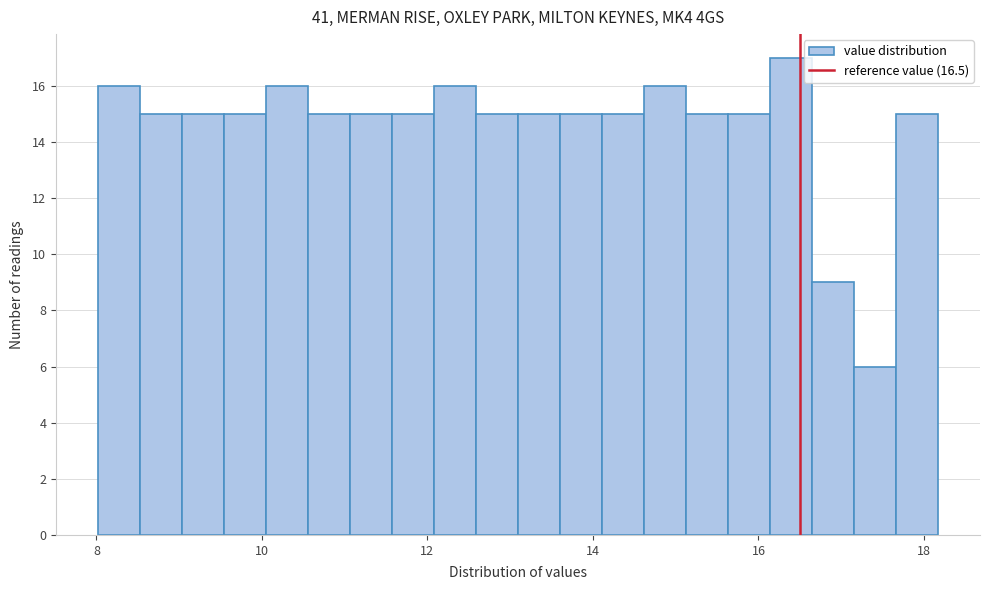

Around what value on the x-axis is the tallest bar? Give the approximate position of its centre, as read against the axis.

16.4